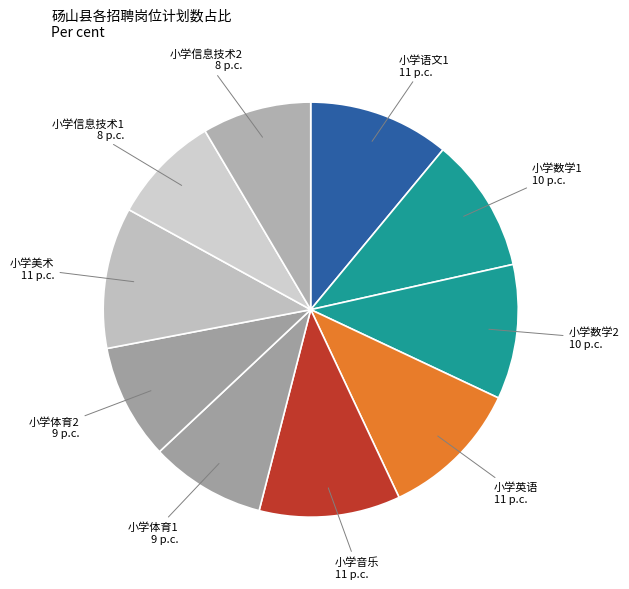

How many segments does this pie chart have?

10